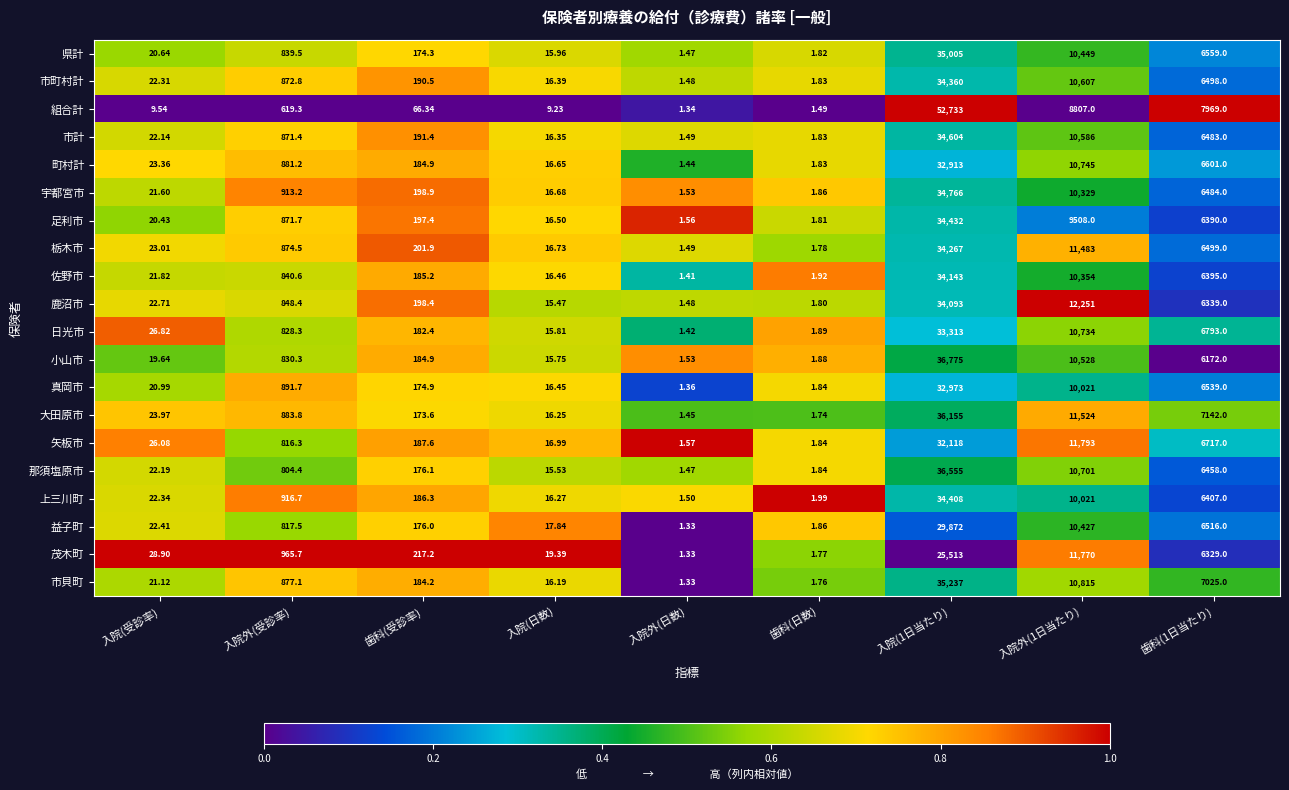

What is the total value across all series at 入院外(日数)?

29.0